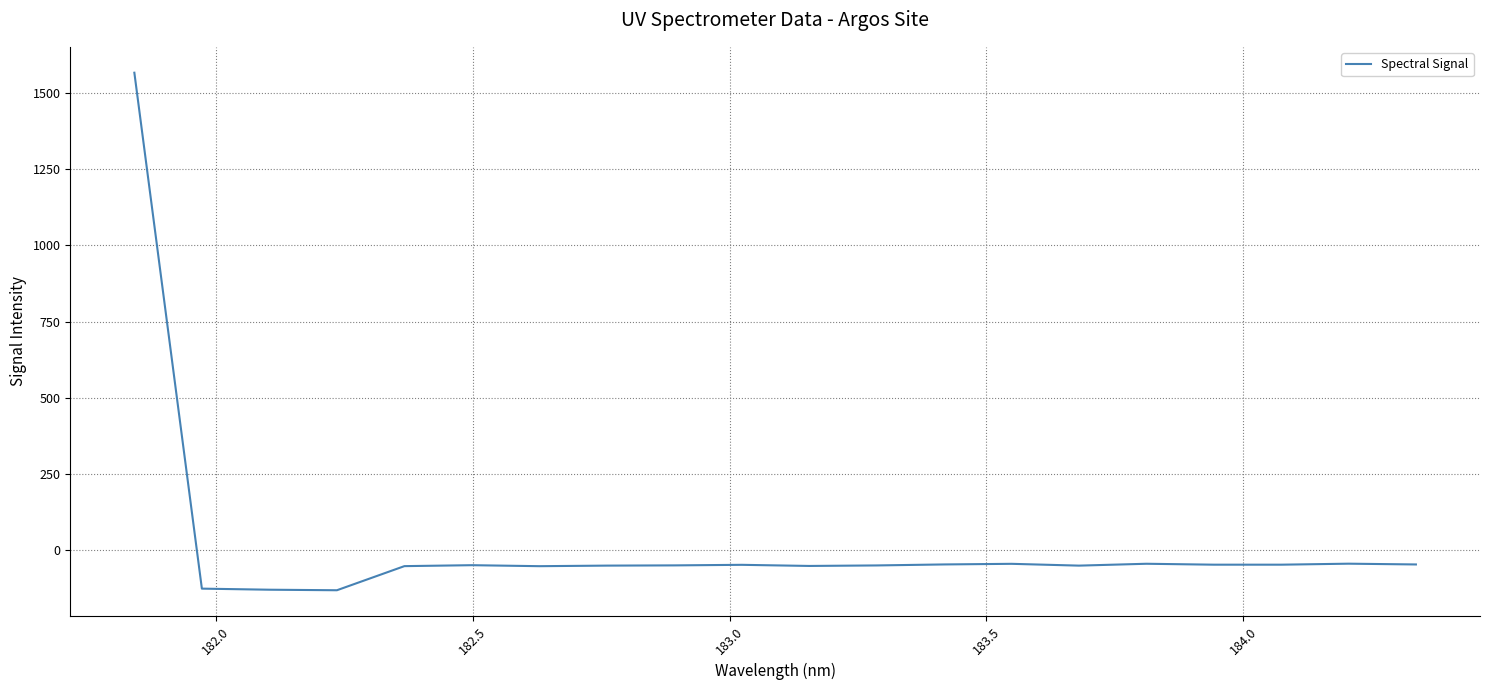

What is the difference between the maximum and minimum values?

1701.4